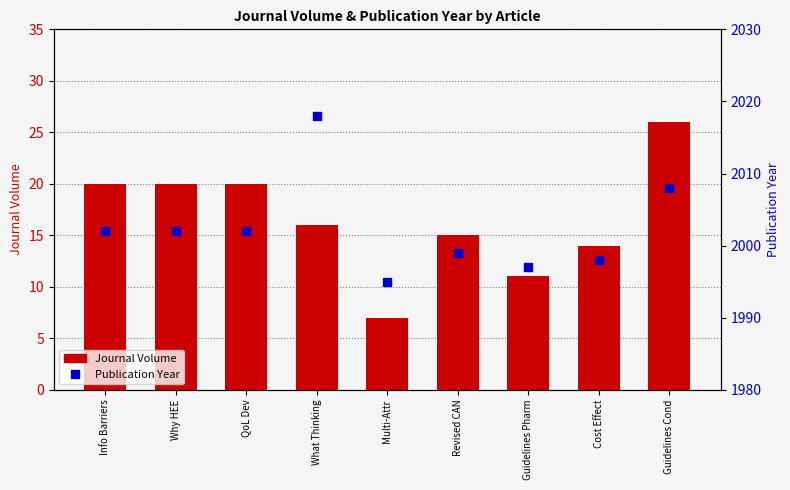

Where does the Journal Volume series first go above 16?

Info Barriers